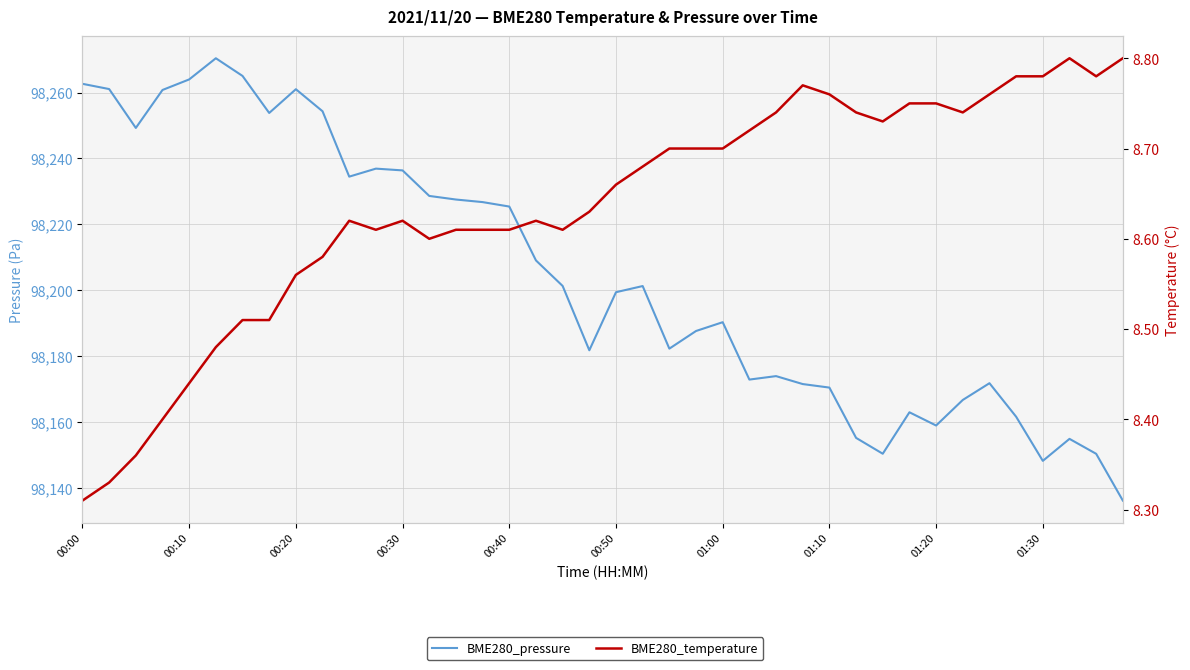

True or false: BME280_pressure has more than 0 interior local peaks.

True